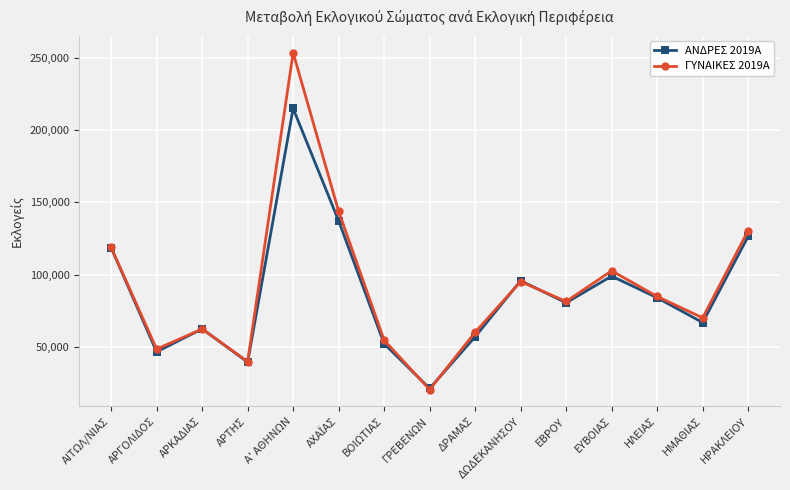

Reading right to left, list all the values displayed in this chart.

ΑΝΔΡΕΣ 2019Α: 126438	66866	84007	98952	80546	95785	57037	21294	52227	137188	214905	39469	62500	46606	118618
ΓΥΝΑΙΚΕΣ 2019Α: 130455	70125	84882	102632	81422	95187	60176	20550	54631	143767	253418	39899	62422	48491	118818